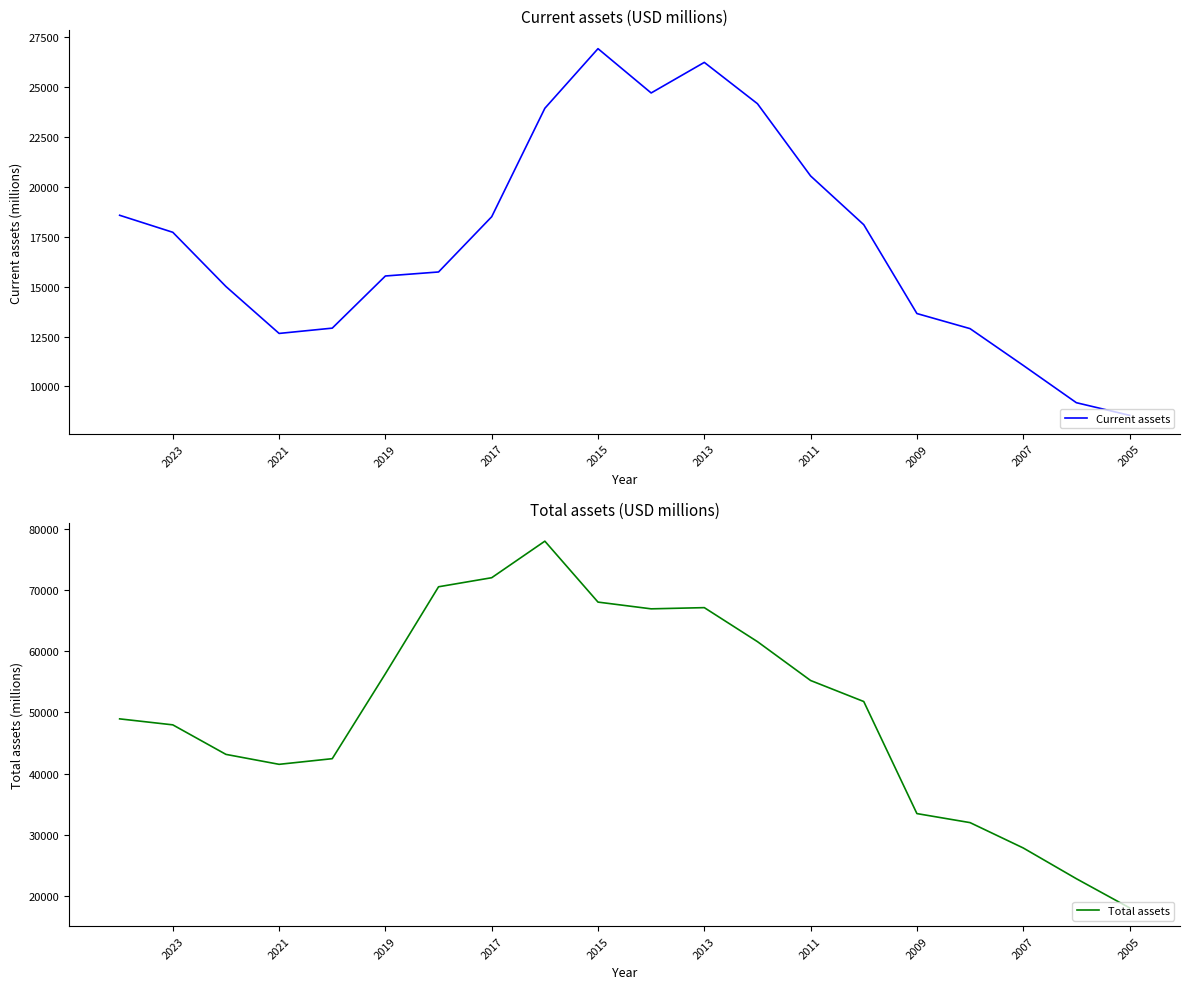

How many categories are shown in the chart?

20